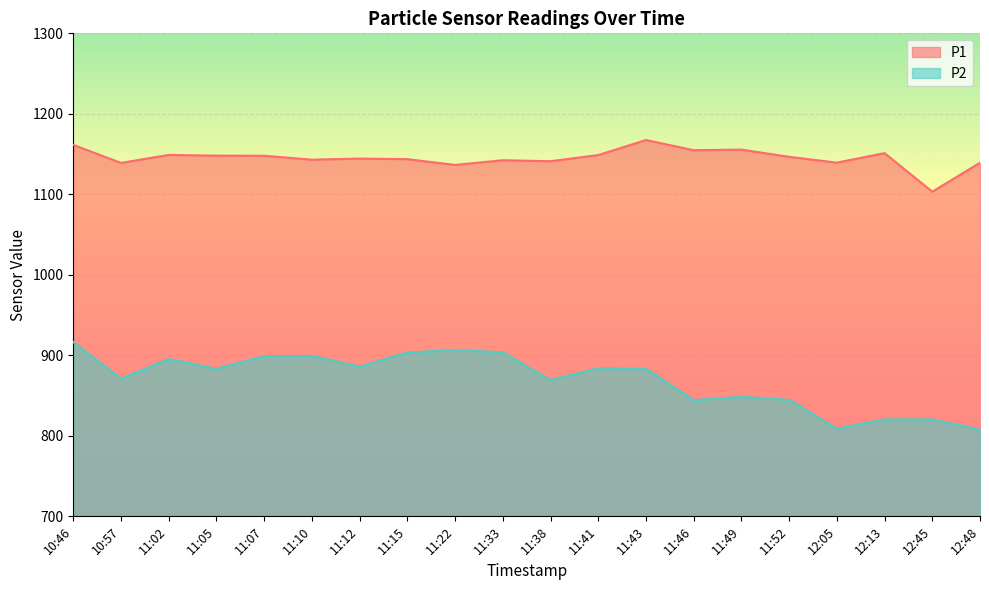

Count the number of categories in the chart.

20